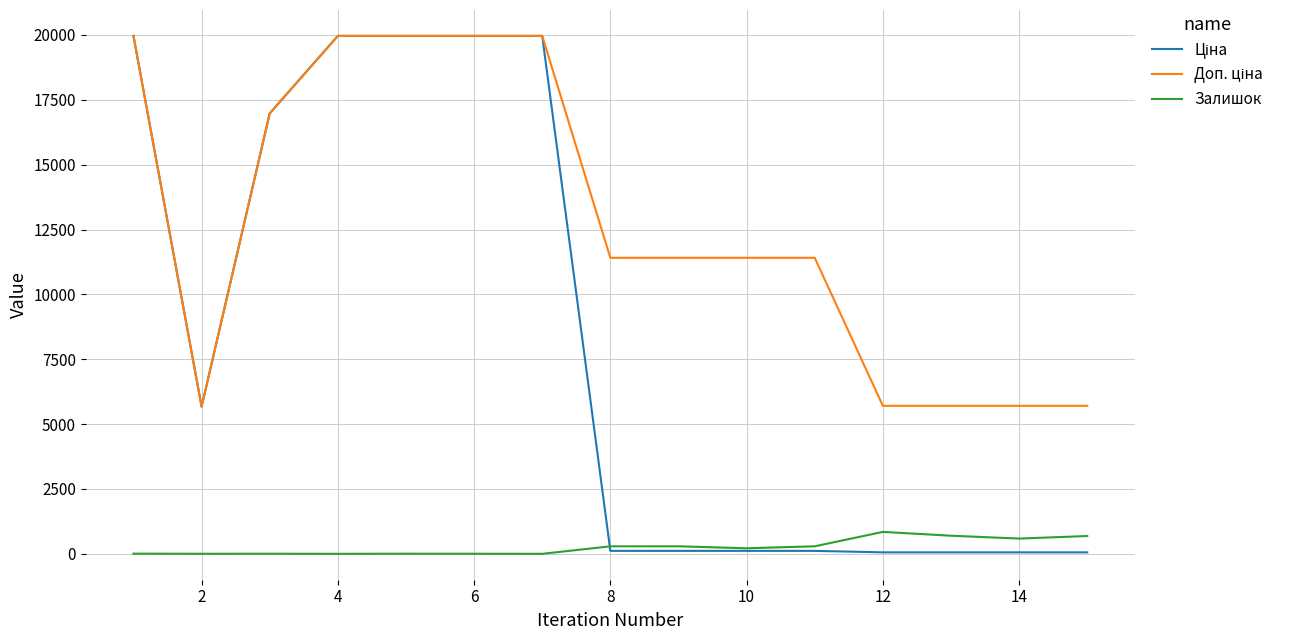

What is the maximum value for Залишок?

845.0